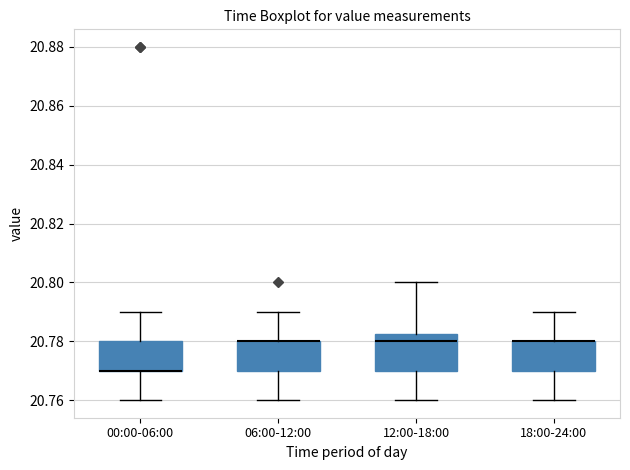

Reading left to right, transcribe this box plot: for each box, give where its median line is, the range the box spans, and where its two whiskers end, as read against the y-axis. The values are not printed on the chart, so give them approximately, as read against the axis.

00:00-06:00: median 20.770 (drawn on the box's lower edge), box 20.770 to 20.780, whiskers 20.760 to 20.790
06:00-12:00: median 20.780 (drawn on the box's upper edge), box 20.770 to 20.780, whiskers 20.760 to 20.790
12:00-18:00: median 20.780, box 20.770 to 20.782, whiskers 20.760 to 20.800
18:00-24:00: median 20.780 (drawn on the box's upper edge), box 20.770 to 20.780, whiskers 20.760 to 20.790